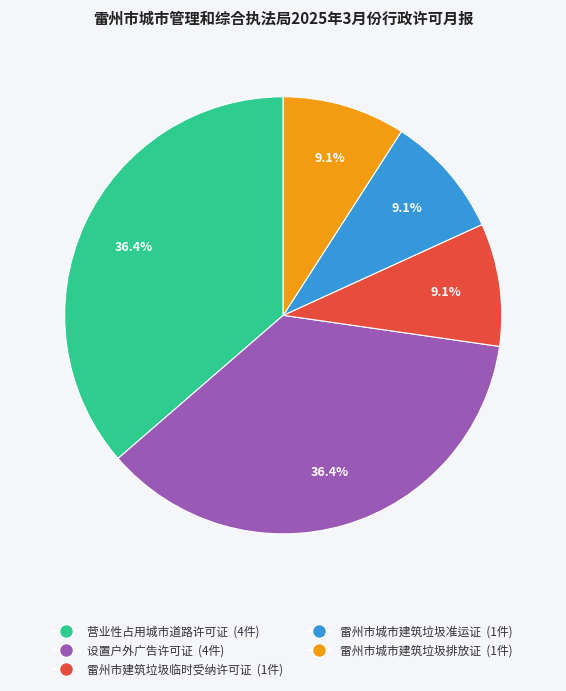

To the nearest percent, what portion does 营业性占用城市道路许可证 represent?

36%